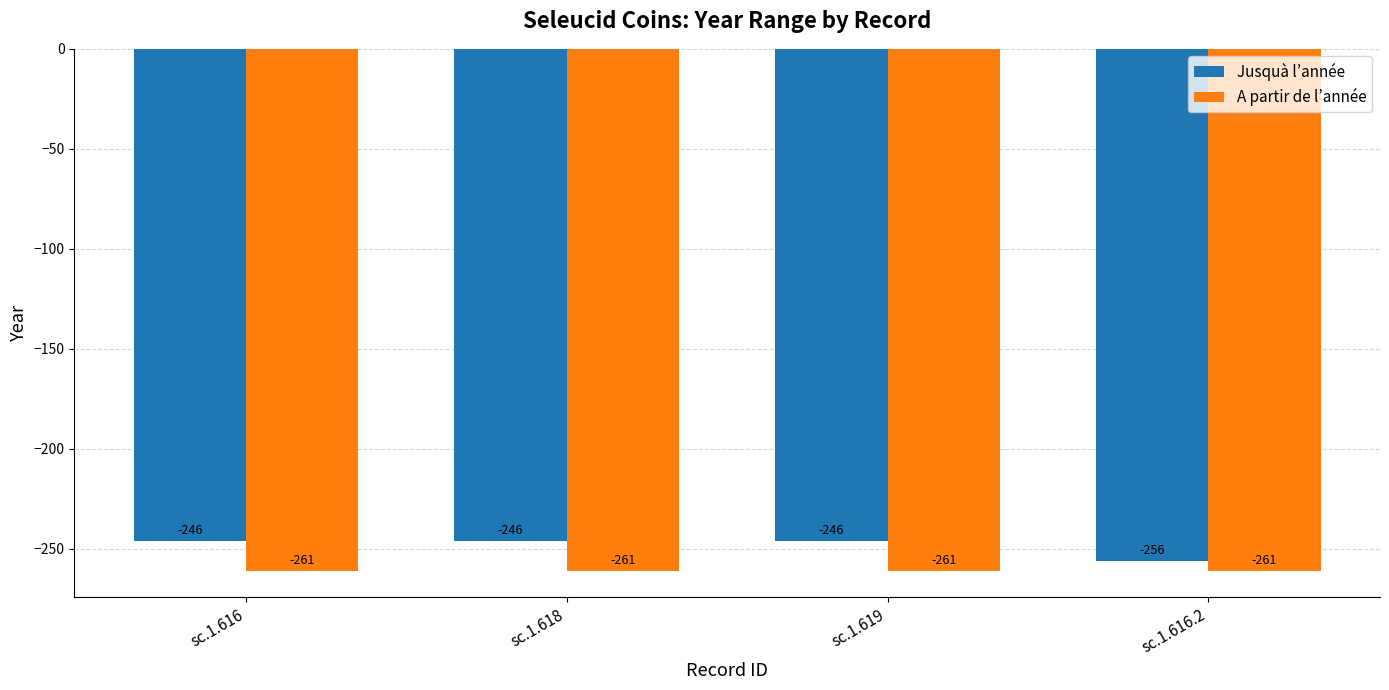

What are all the series names shown in the legend?

Jusquà l’année, A partir de l’année